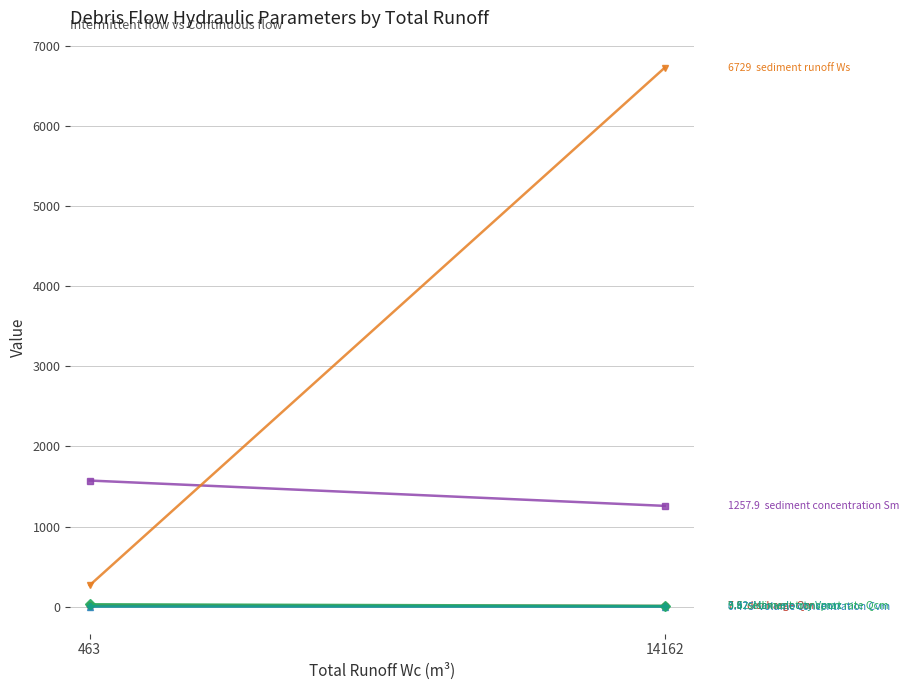

At which label does Mean sediment transport rate Qcm (t/s) reach its minimum?

14162